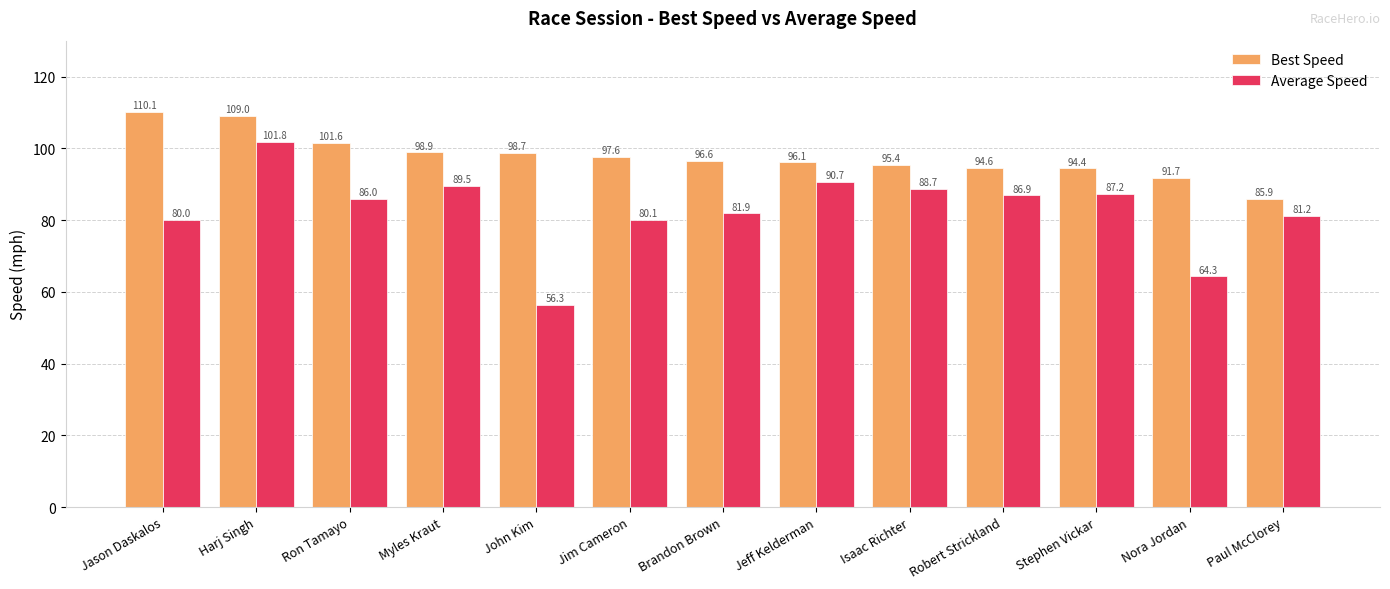

What is the minimum value shown in the chart?

56.3